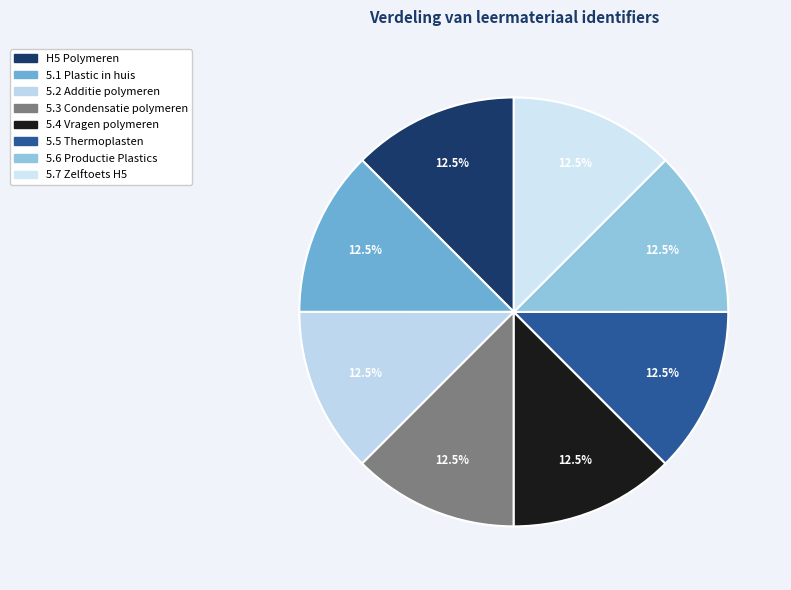

Is there a majority slice in this chart?

No